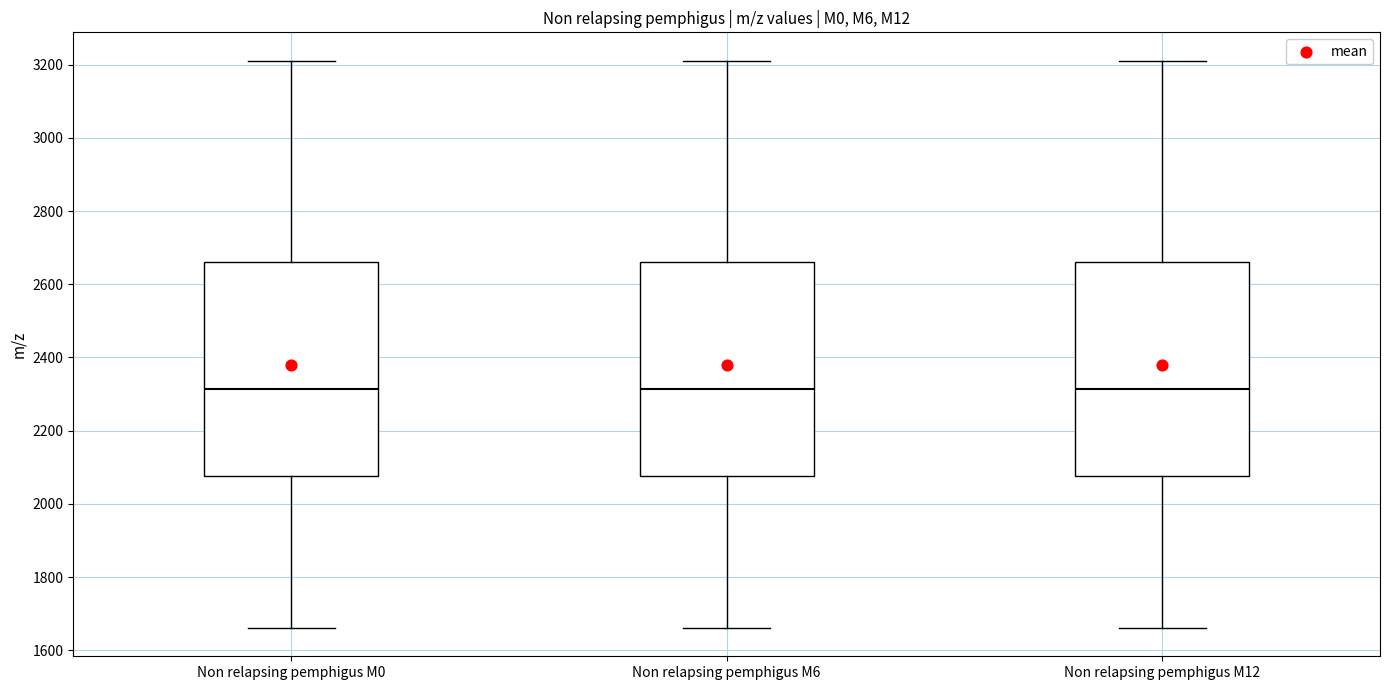

Reading left to right, transcribe this box plot: for each box, give where its median line is, the range the box spans, and where its two whiskers end, as read against the y-axis. The values are not printed on the chart, so give them approximately, as read against the axis.

Non relapsing pemphigus M0: median 2320, box 2080 to 2660, whiskers 1660 to 3220
Non relapsing pemphigus M6: median 2320, box 2080 to 2660, whiskers 1660 to 3220
Non relapsing pemphigus M12: median 2320, box 2080 to 2660, whiskers 1660 to 3220